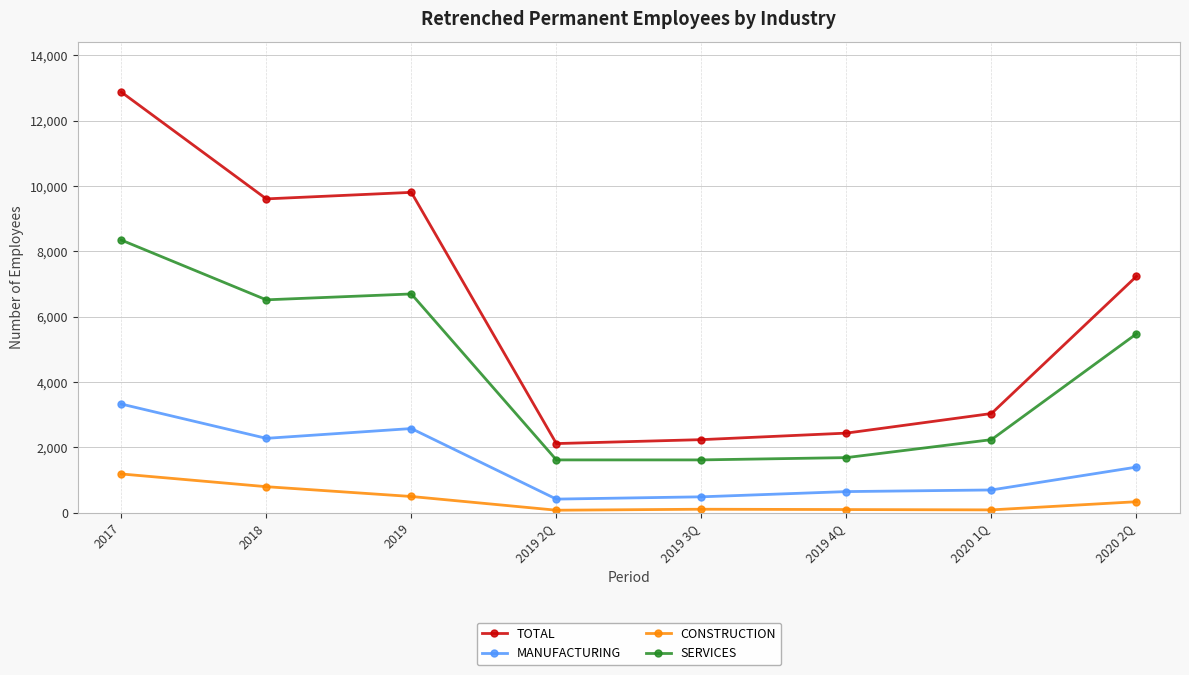

At which category does TOTAL reach its first local valley?

2018